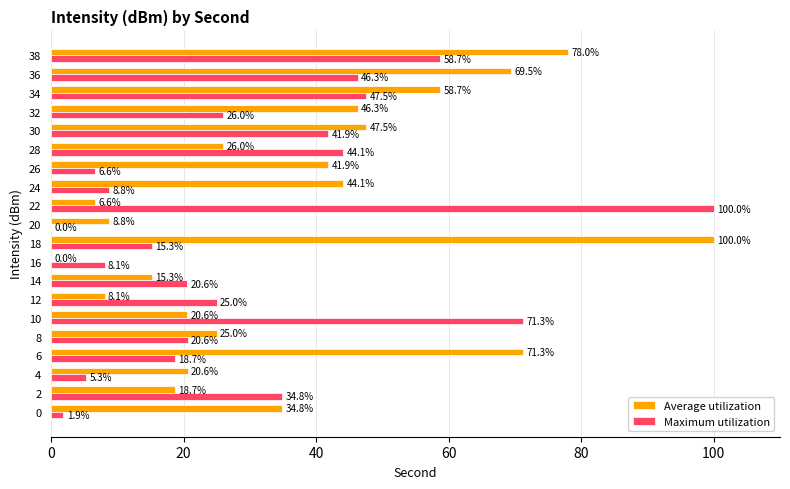

Which series has the largest total across all categories?

Average utilization